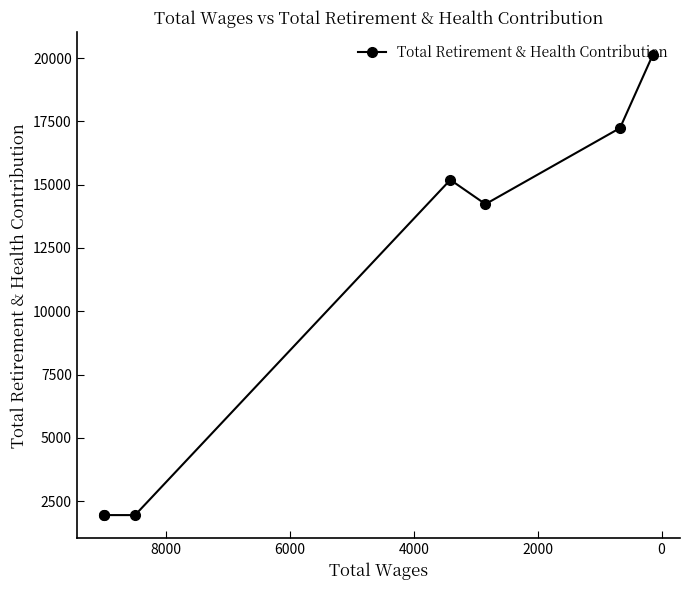

Count the values in the range 1948 to 17235.

6